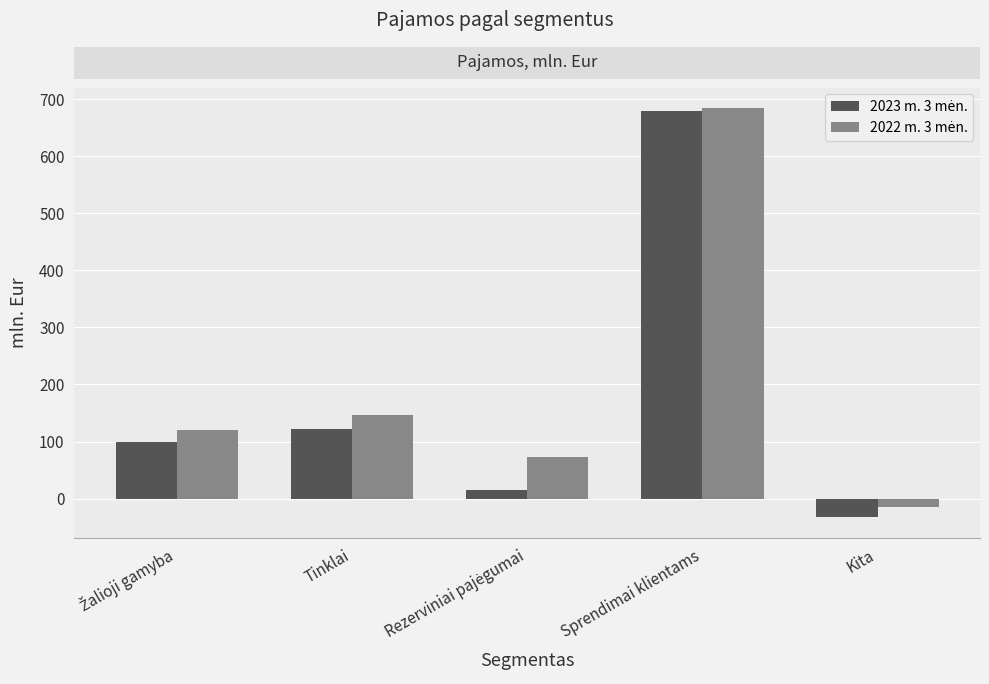

At how many categories does at least one series exceed 44?

4